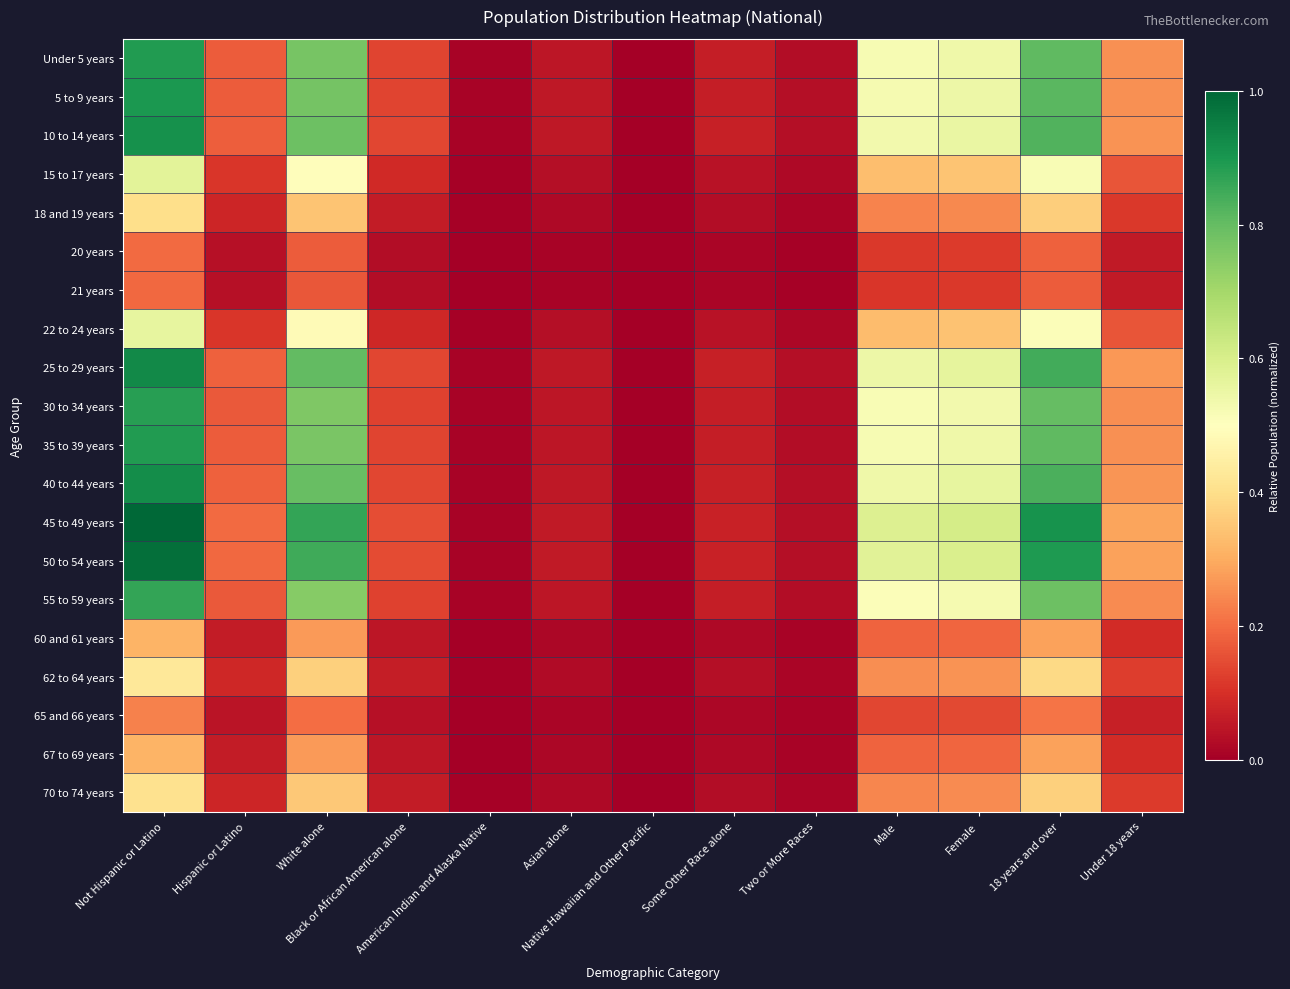

Between Native Hawaiian and Other Pacific and Under 18 years, which series saw the biggest shift?

45 to 49 years